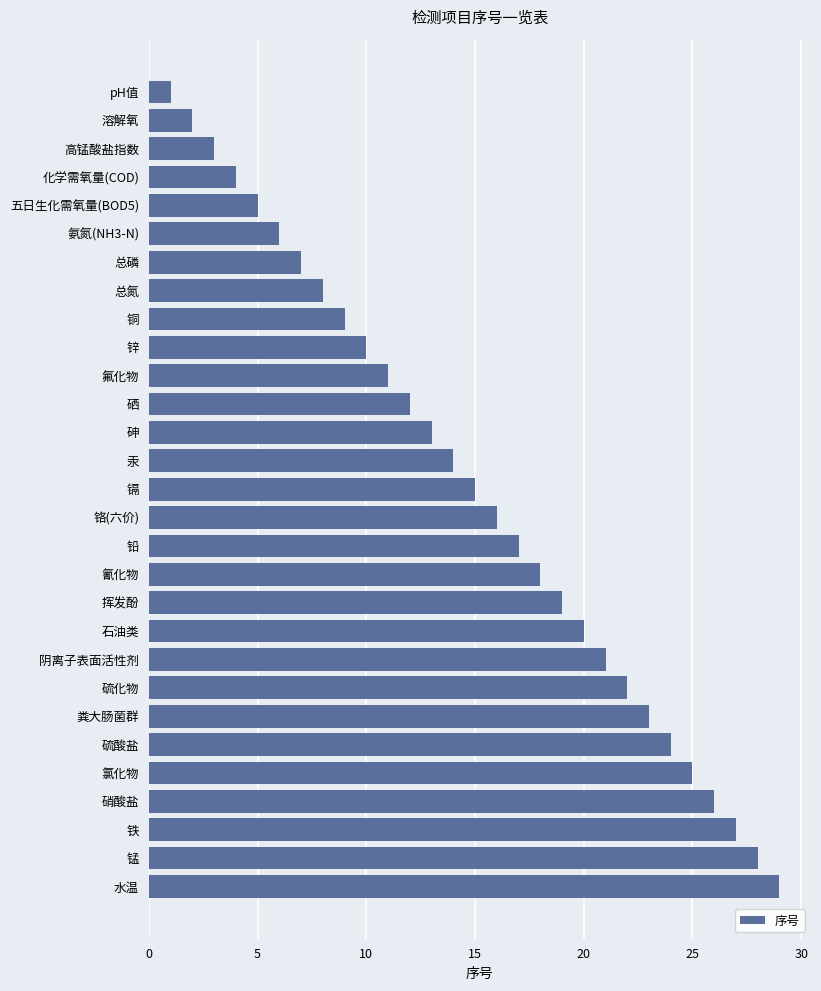

What is the label of the 24th bar from the bottom?

氨氮(NH3-N)